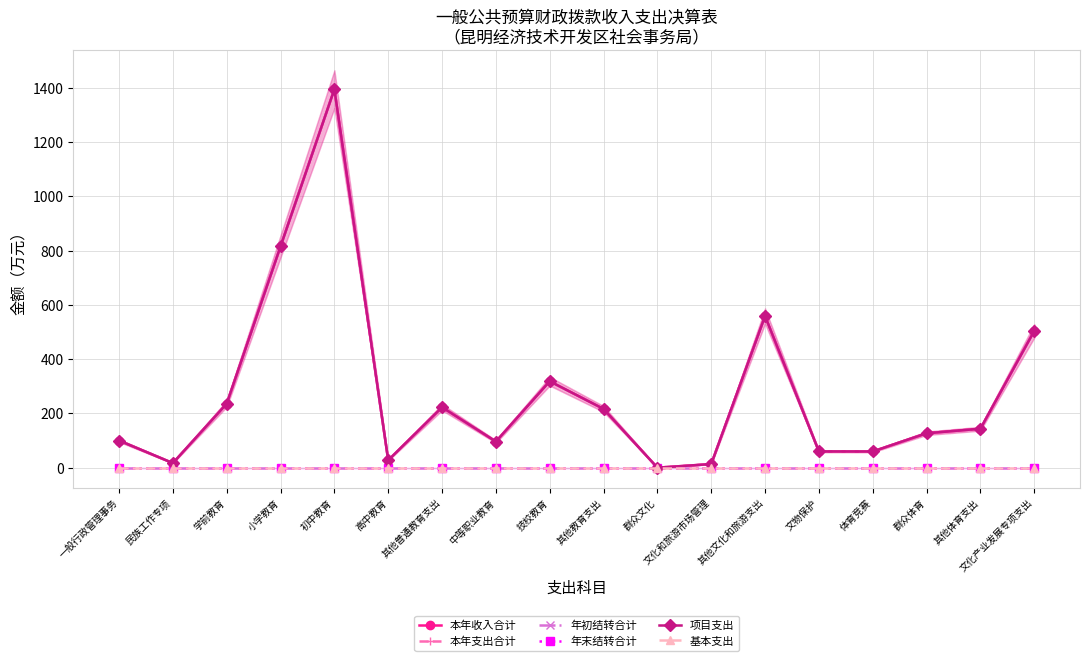

List the series in order of their peak value, highest first.

本年收入合计, 本年支出合计, 项目支出, 年初结转合计, 年末结转合计, 基本支出